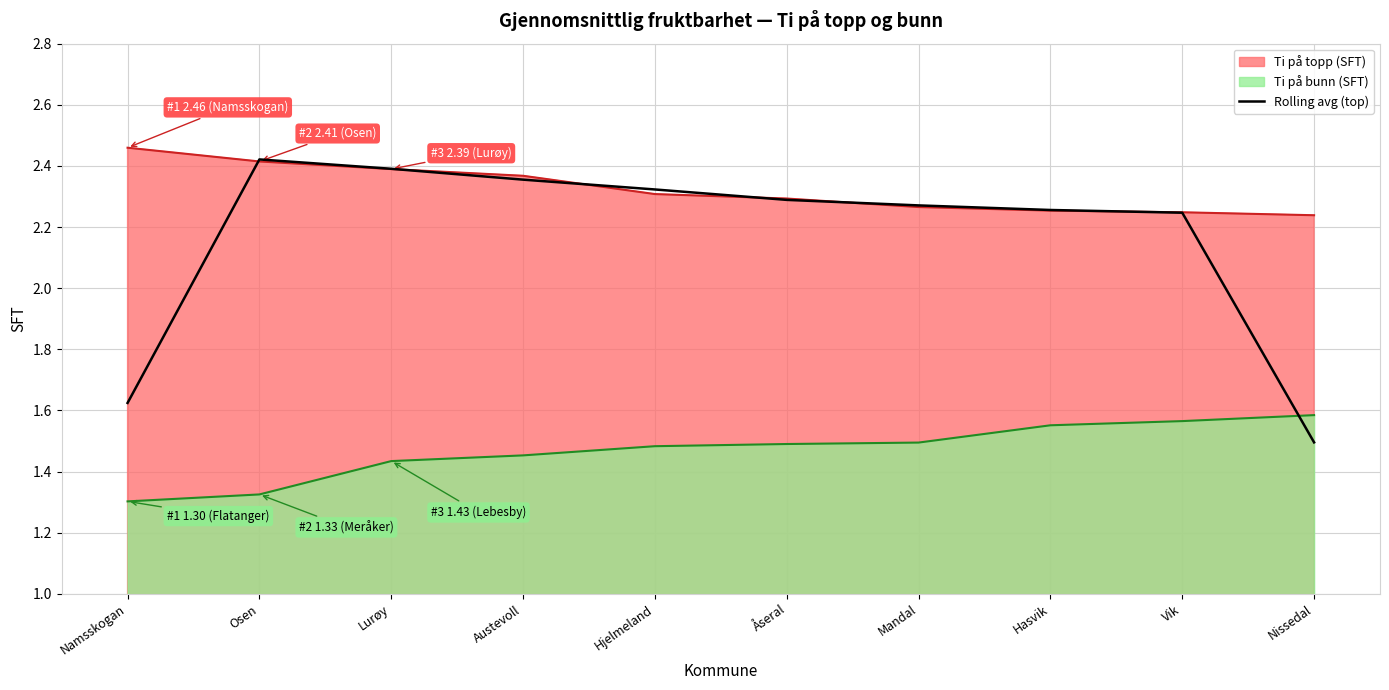

How many points are higher than both their immediate neighbors (excluding endpoints)?

1